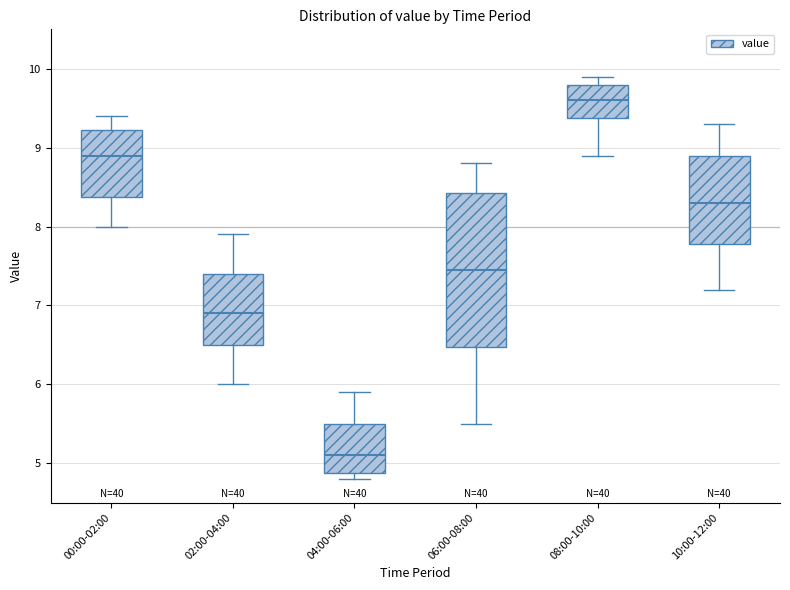

Which box has the highest median line?

08:00-10:00